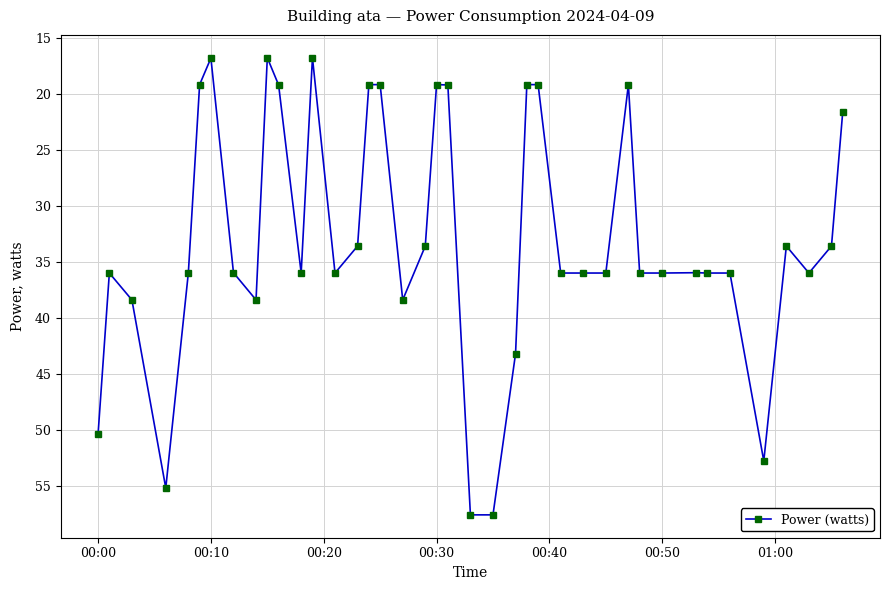

What is the difference between the second highest and second lowest values?

40.8